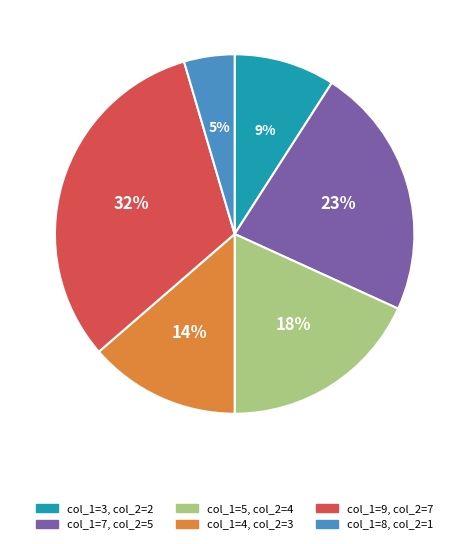

Does any single category account for the majority?

No